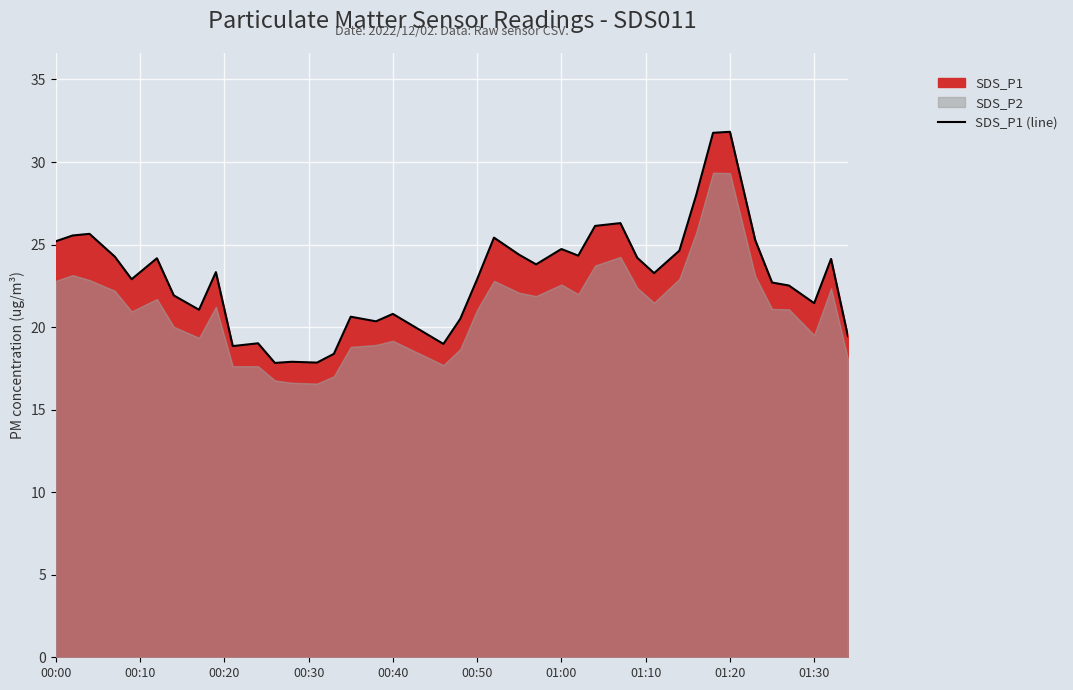

What is the maximum value shown in the chart?

31.8